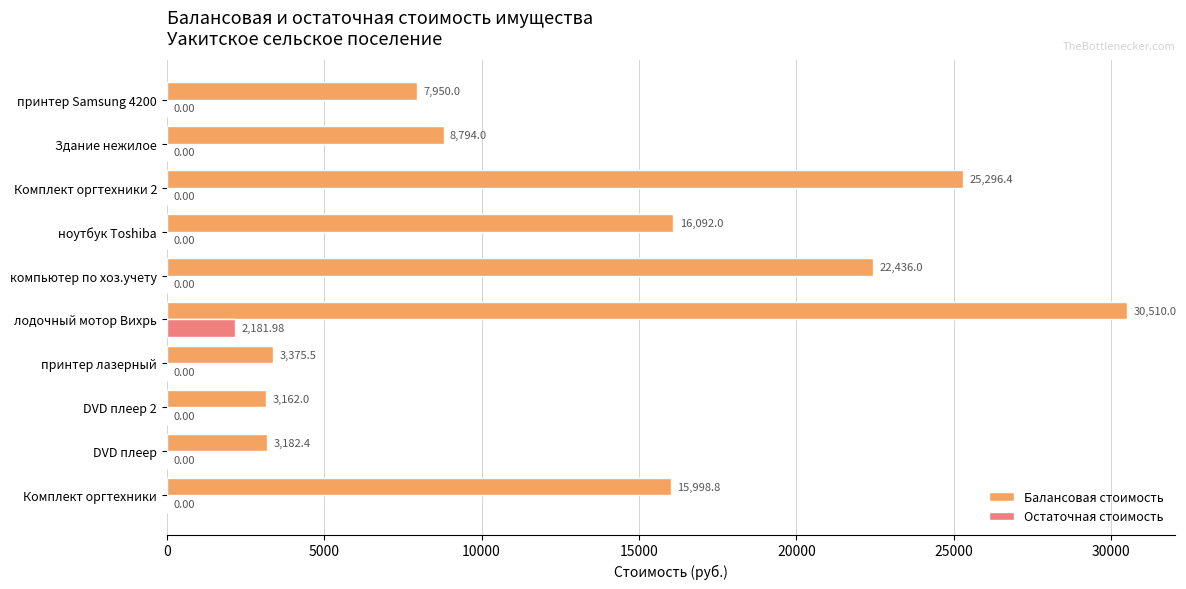

Which series changed the most between лодочный мотор Вихрь and Здание нежилое?

Балансовая стоимость